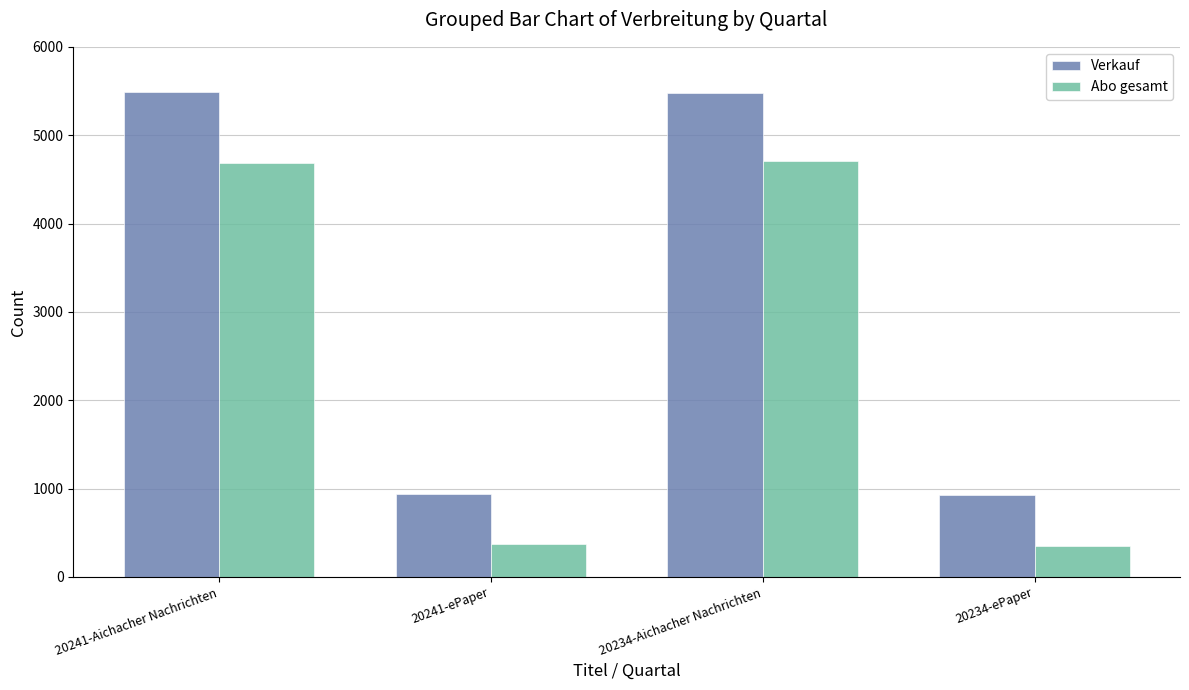

What is the value of the Verkauf bar at the 3rd from the left?

5475